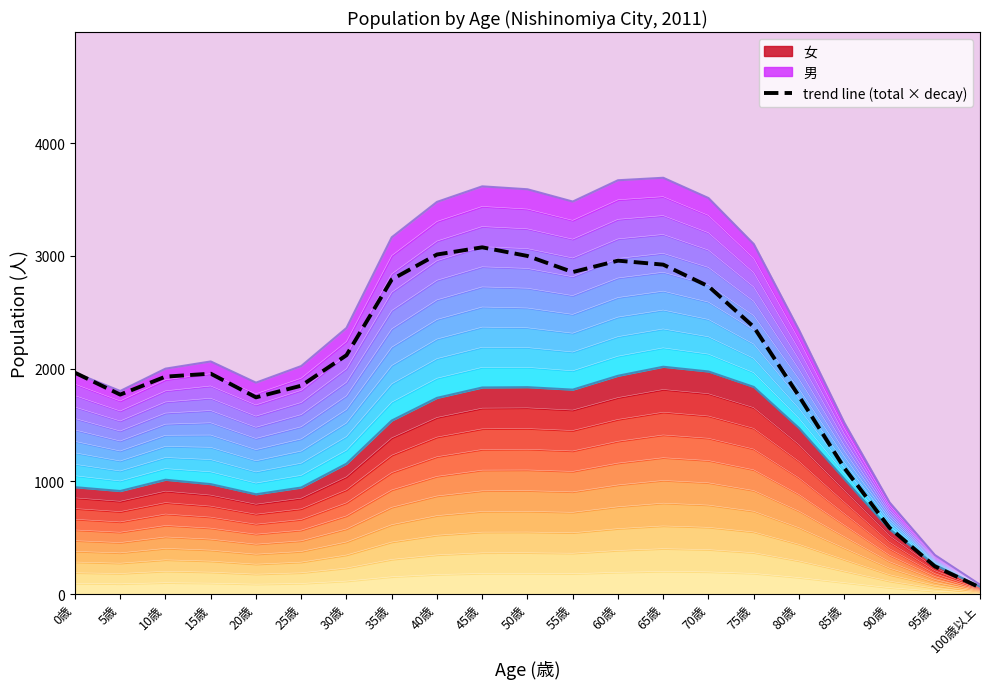

How many lines are shown in the chart?

1